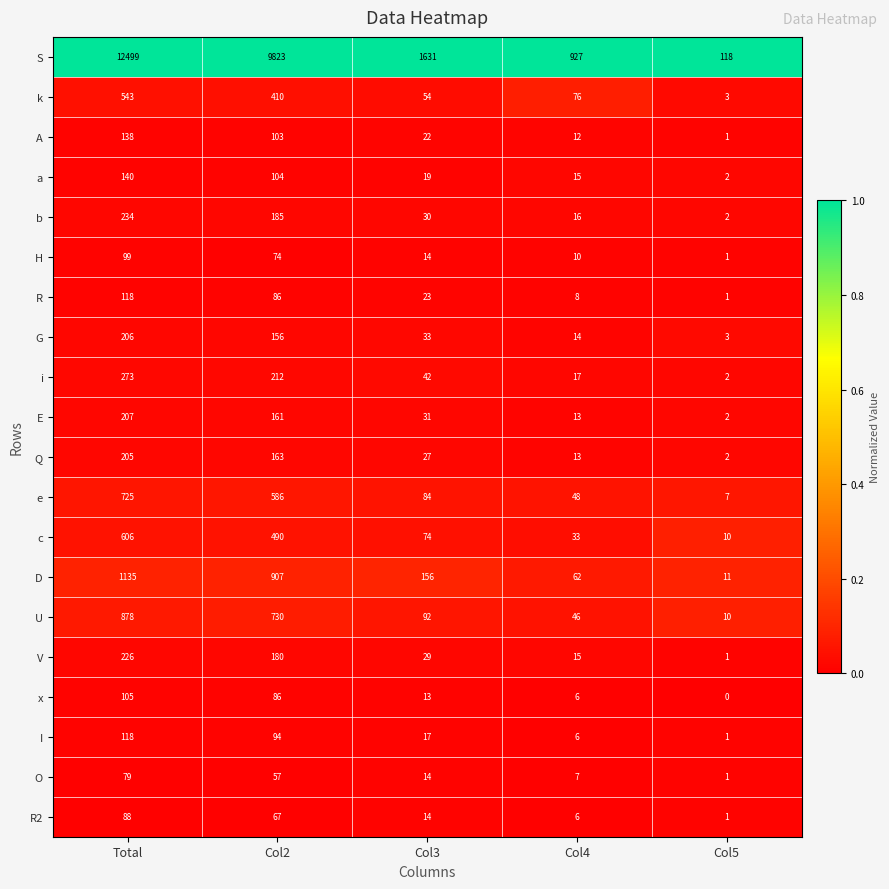

At how many categories does at least one series exceed 0?

5